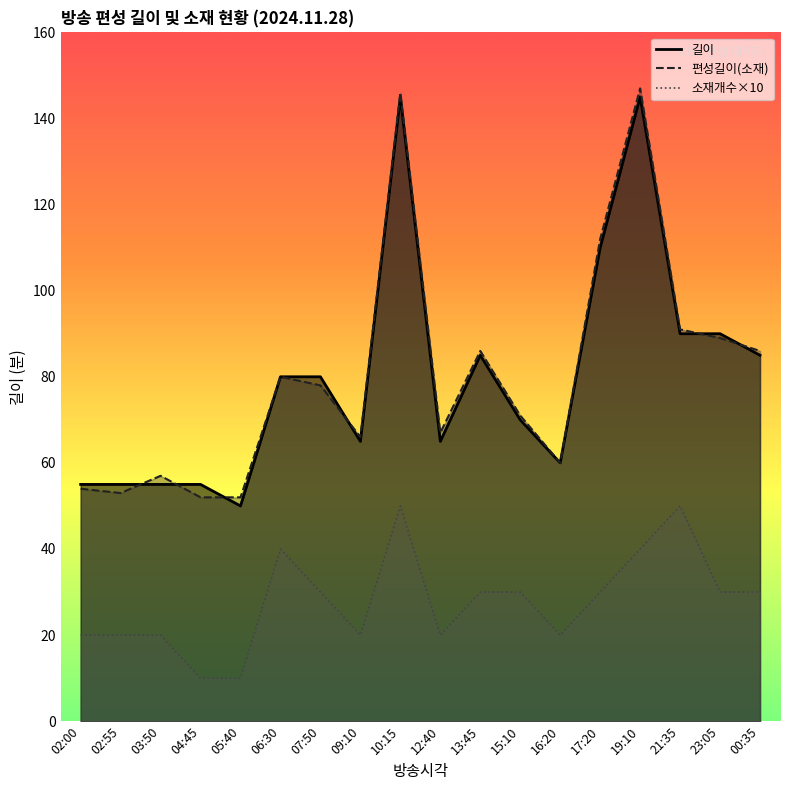

What is the sum of the 소재개수 values at 02:55 and 07:50?

50